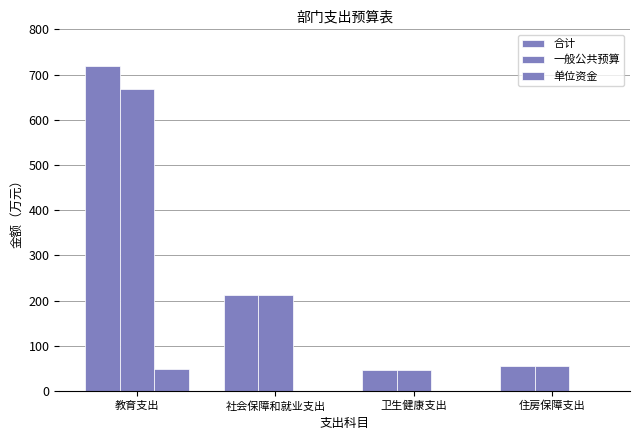

Are the bars grouped side by side (vs. stacked)?

Yes